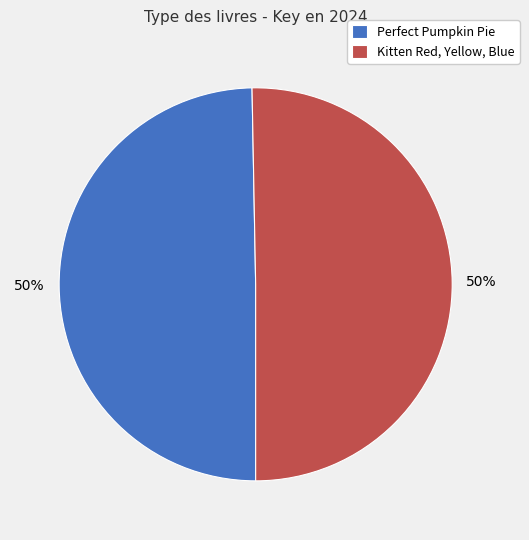

To the nearest percent, what is the combined percentage of Perfect Pumpkin Pie and Kitten Red, Yellow, Blue?

100%